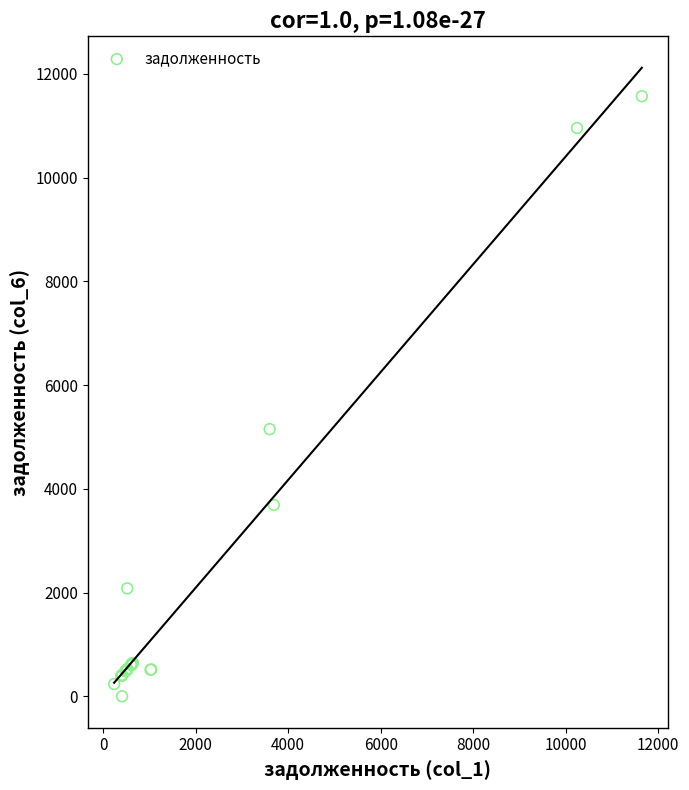

What Y value in the scatter plot is closest to 5784?

5151.4